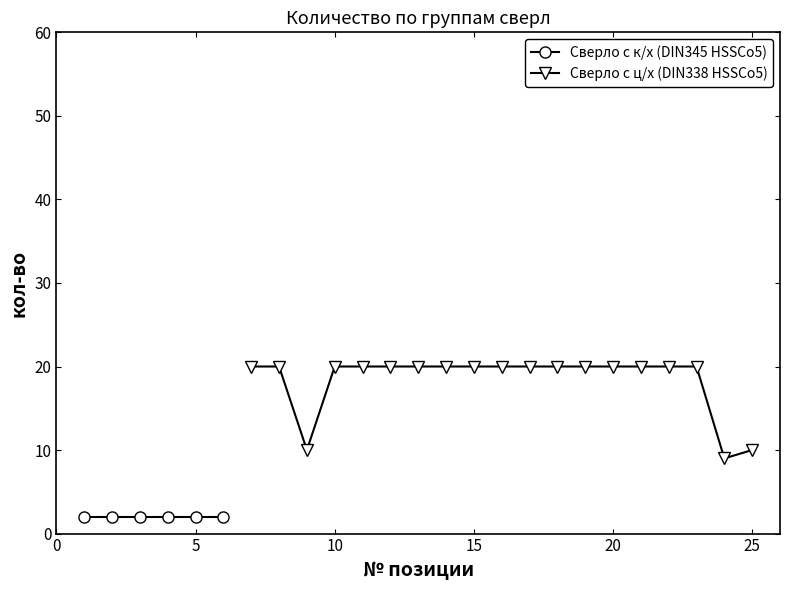

True or false: the data has more than 1 interior local peaks.

False